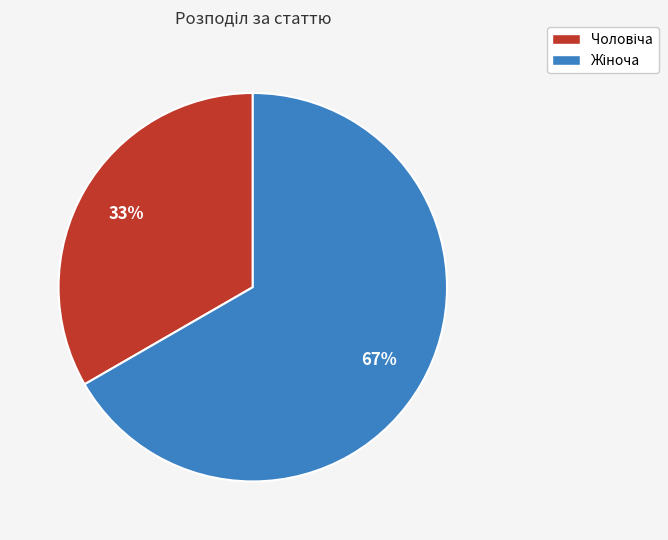

Is there a majority slice in this chart?

Yes